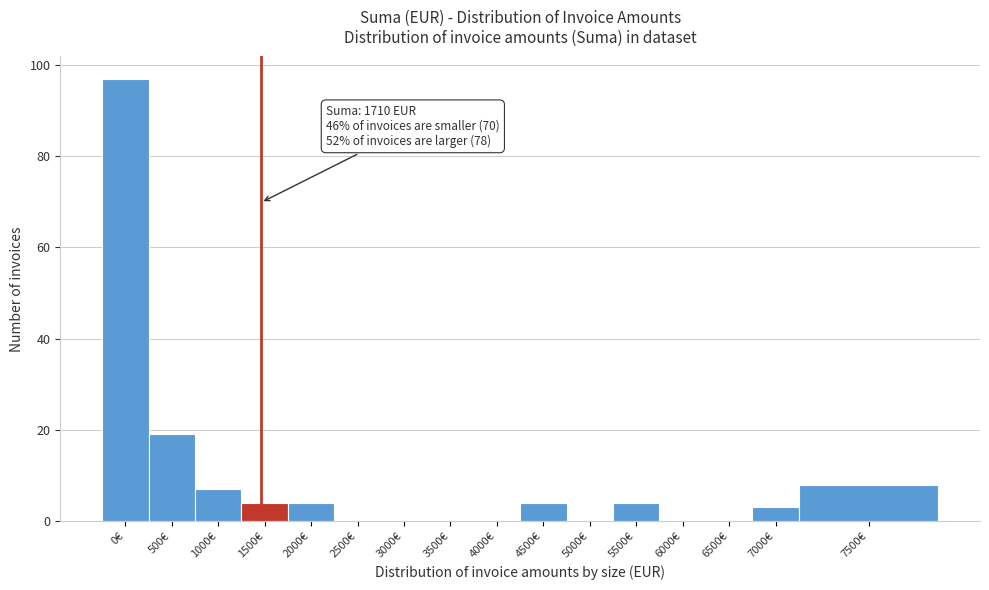

Reading left to right, list all the values displayed in this chart.

0€=97	500€=19	1000€=7	1500€=4	2000€=4	2500€=0	3000€=0	3500€=0	4000€=0	4500€=4	5000€=0	5500€=4	6000€=0	6500€=0	7000€=3	7500€=8